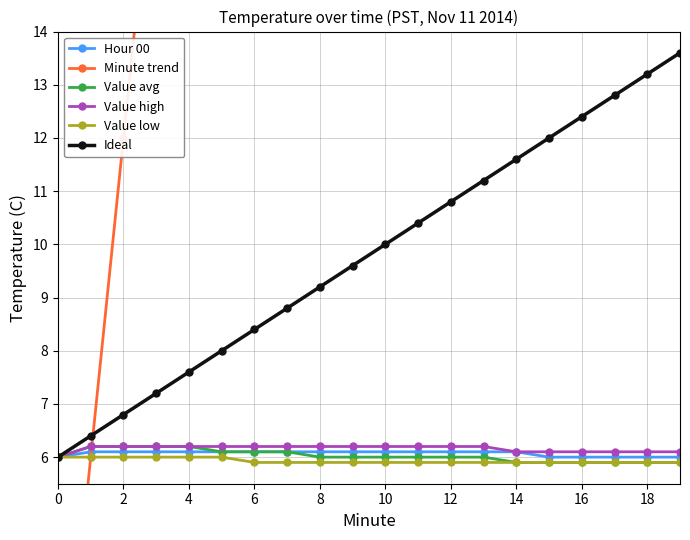

True or false: Ideal and Value avg cross at least once.

False